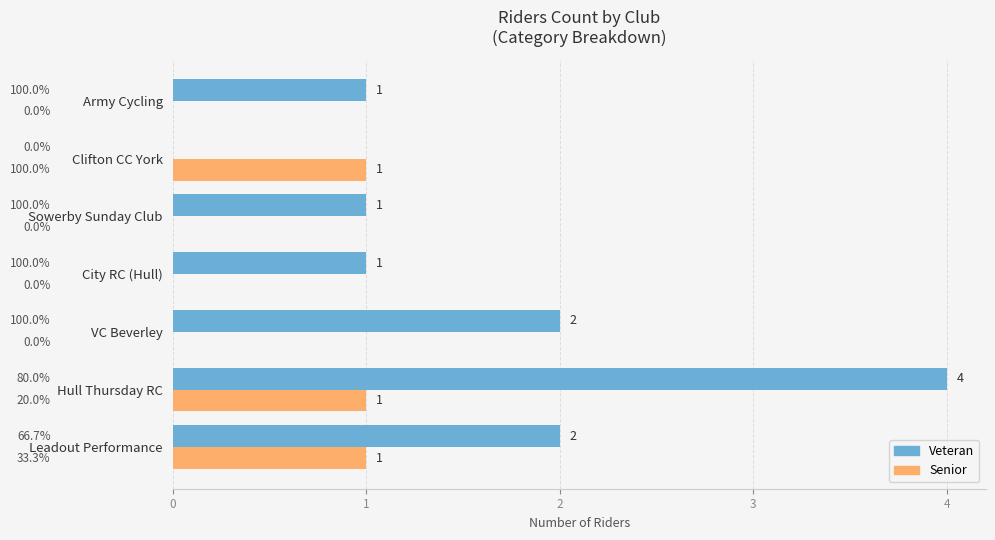

What is the approximate value of Veteran at Hull Thursday RC?

4